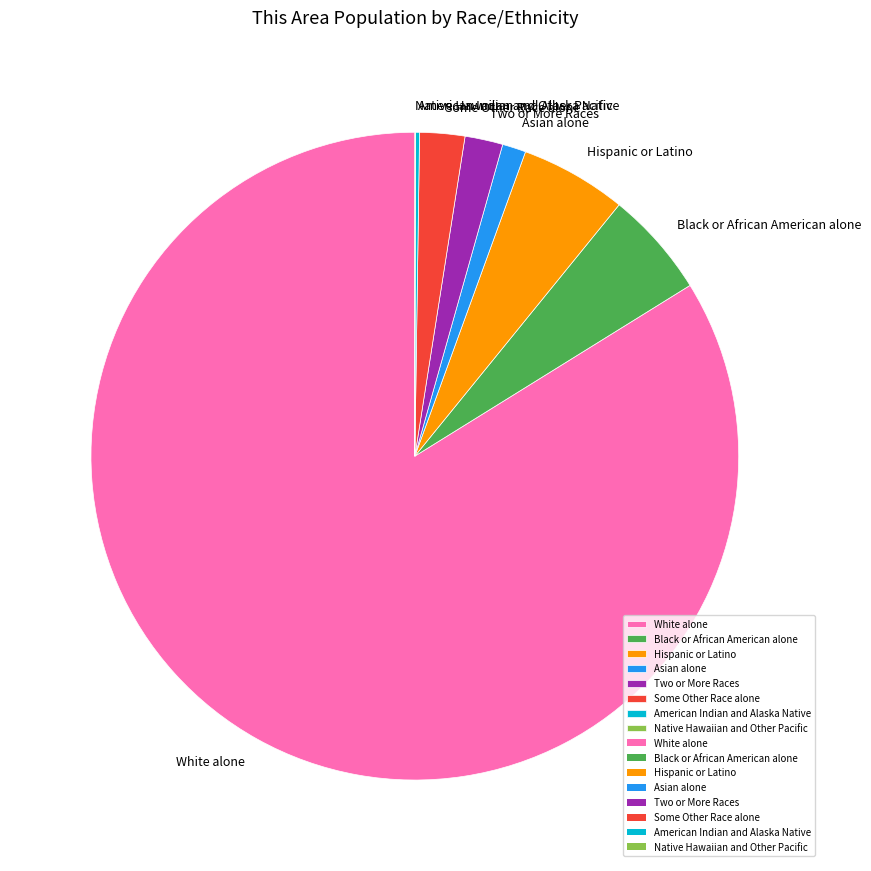

Is there any slice that represents more than half of the pie?

Yes